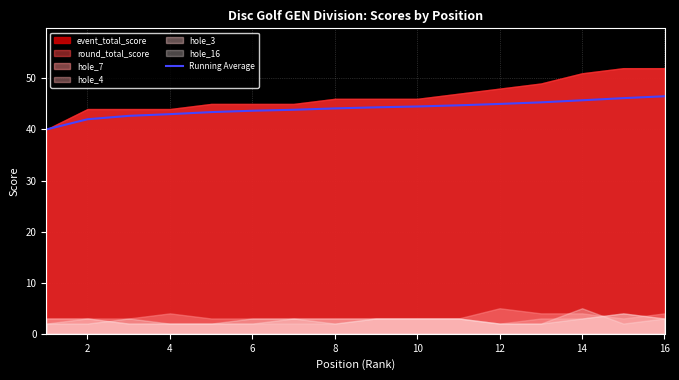

How many values are below 44?

7